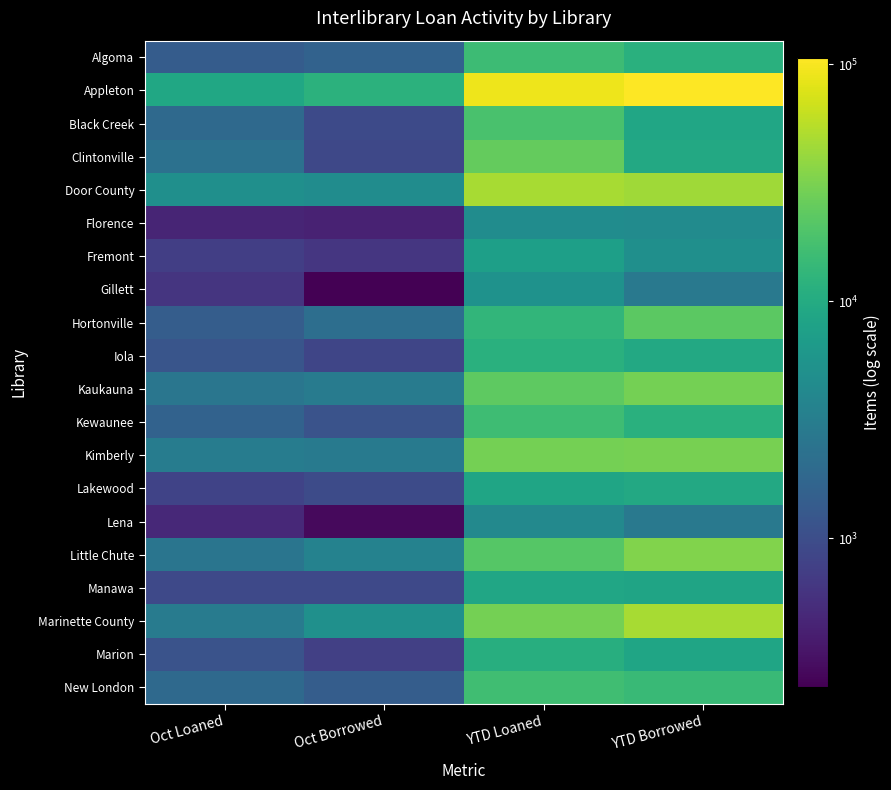

Which has a higher value, YTD Borrowed or Oct Loaned?

YTD Borrowed